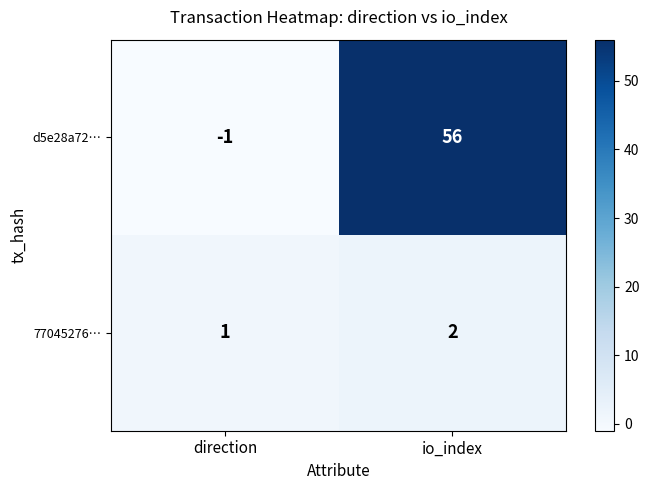

Which series has the widest spread of values?

d5e28a72…